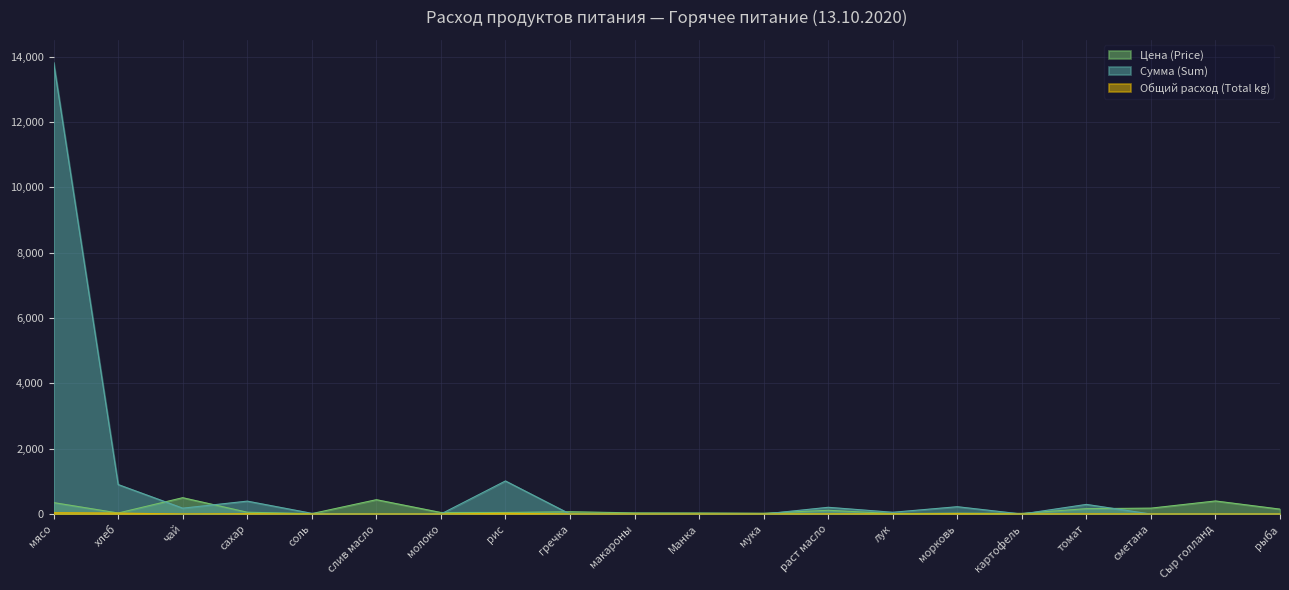

The value of Сумма (Sum) at Манка is 6951.7. True or false?

False